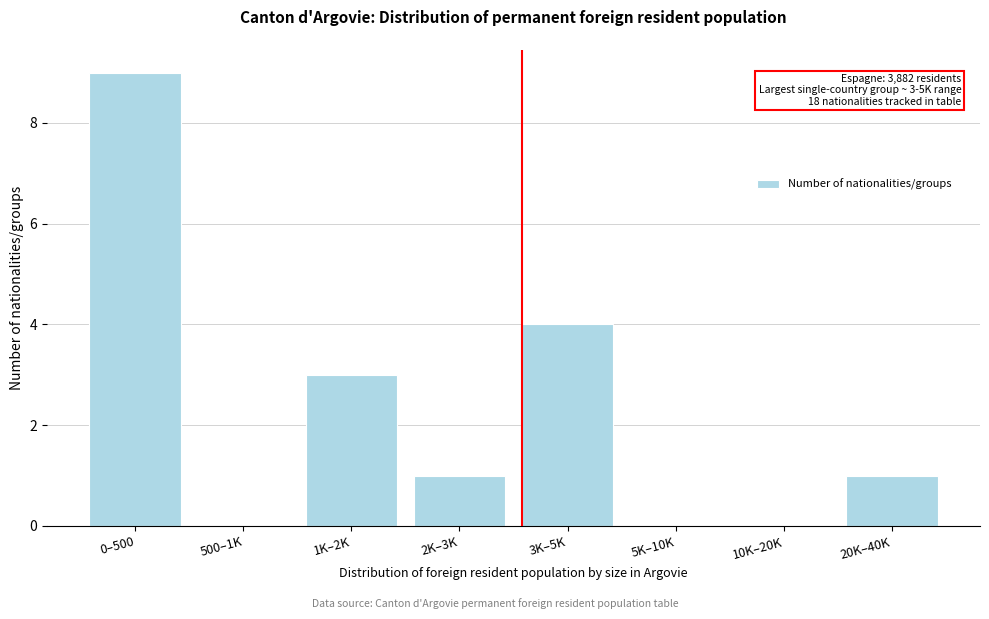

What is the greatest value displayed?

9